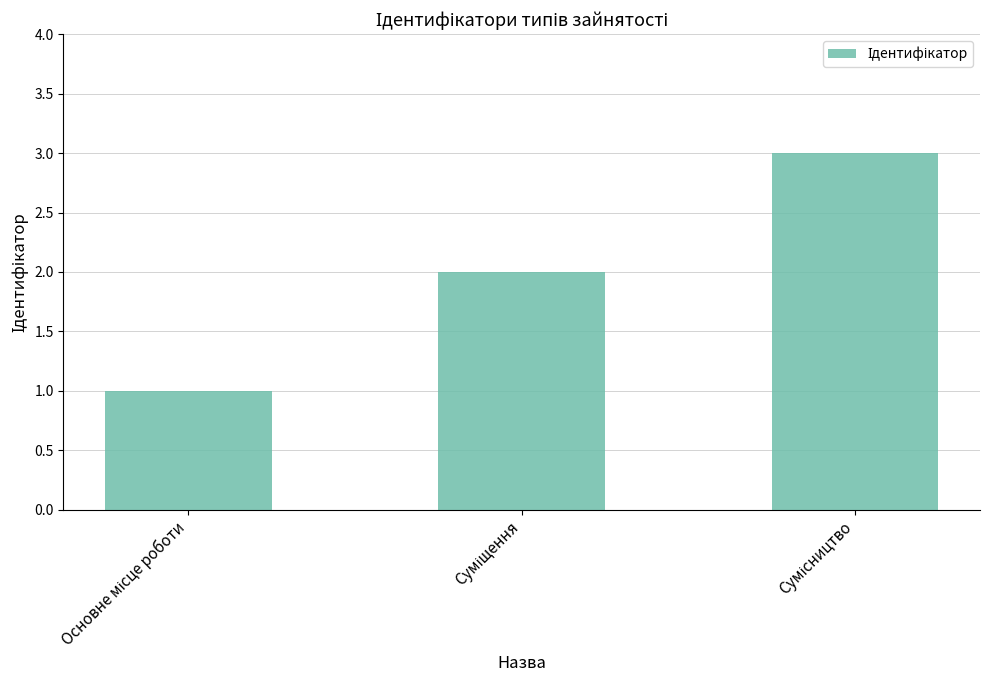

What is the sum of all values?

6